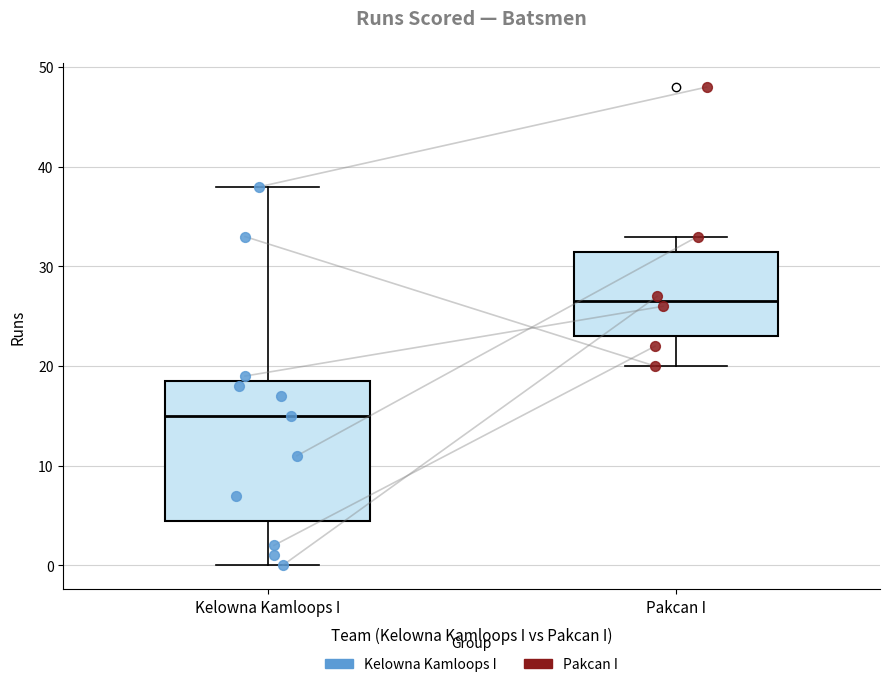

Reading left to right, read every box against the y-axis: the position of its median line, the range the box covers, and the ends of its whiskers. The values are not printed on the chart, so give them approximately, as read against the axis.

Kelowna Kamloops I: median 15, box 5 to 19, whiskers 0 to 38
Pakcan I: median 27, box 23 to 32, whiskers 20 to 33